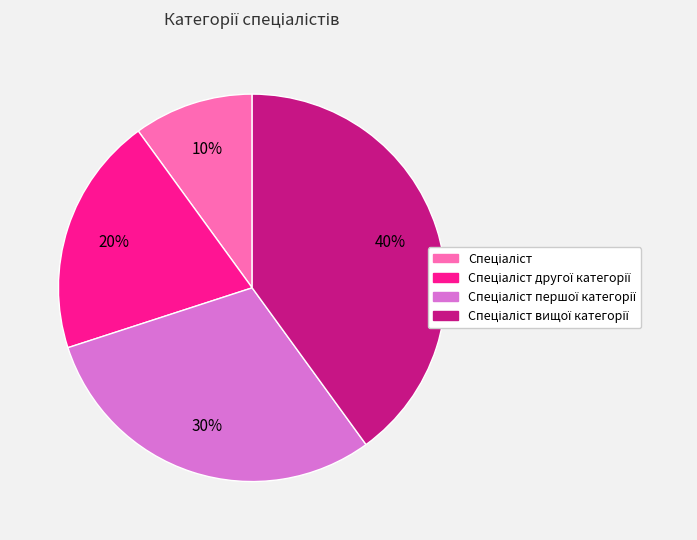

Is there any slice that represents more than half of the pie?

No